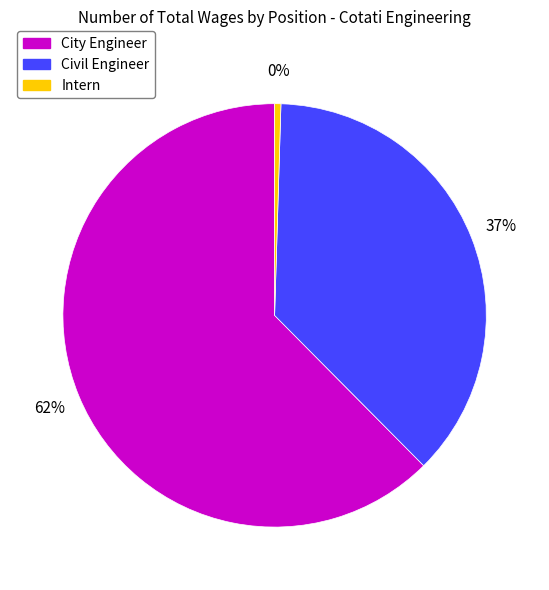

Rank the categories by value from lowest to highest.

Intern, Civil Engineer, City Engineer